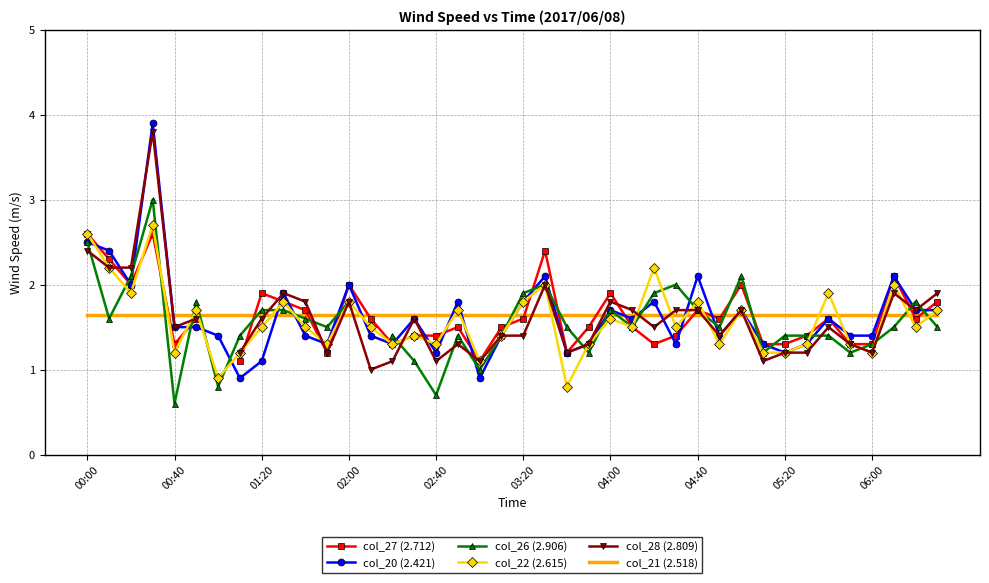

The col_21 (2.518) series shows 0.9 at 01:20. True or false?

False